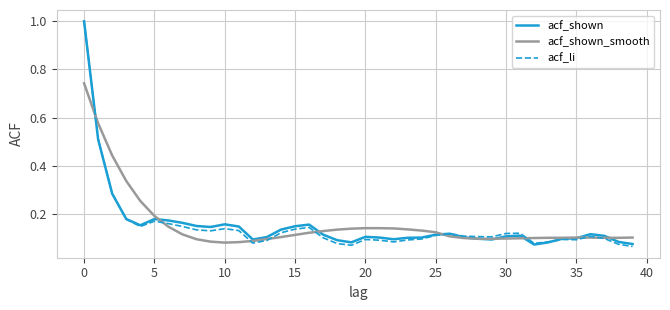

What is the maximum value for acf_li?

1.0